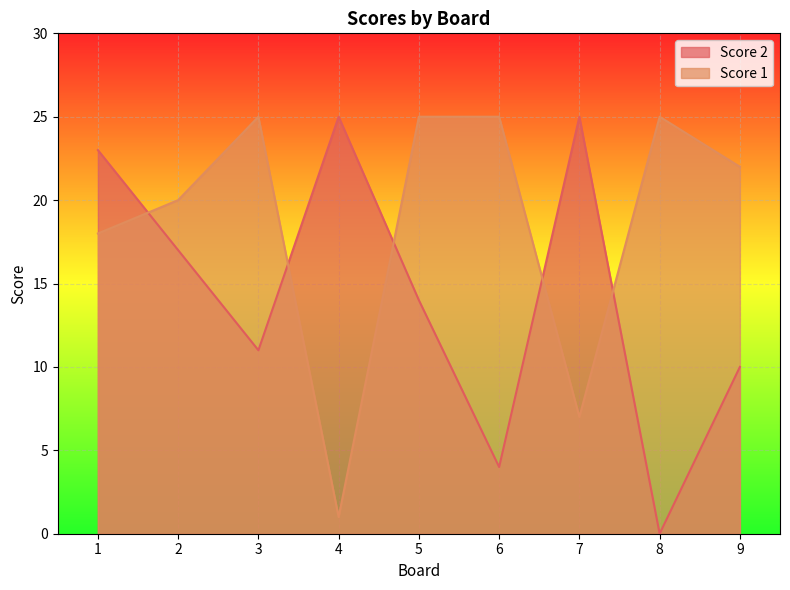

What is the difference between the highest and lowest values at 1?

5